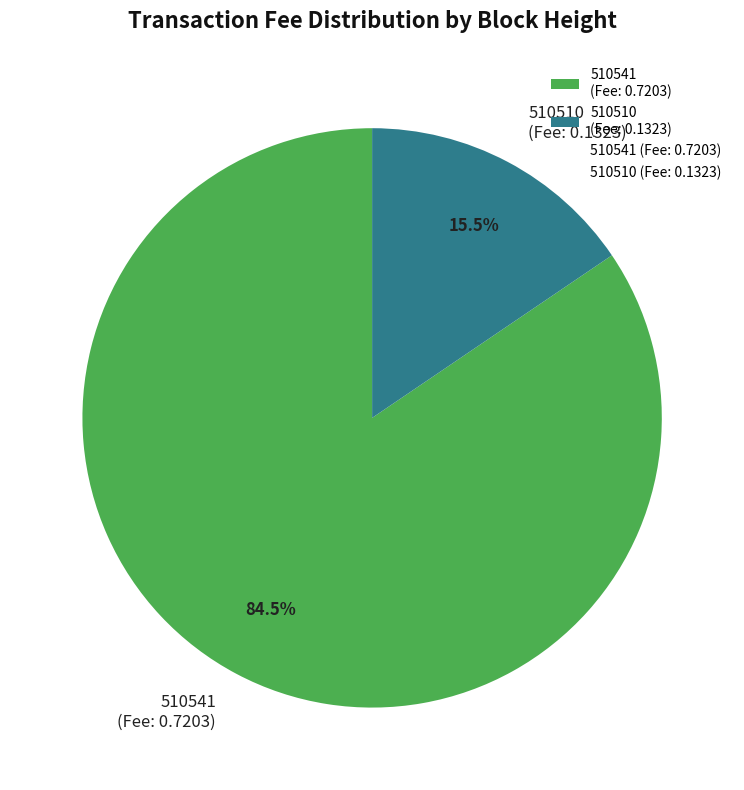

Does 510510 represent more than half of the total?

No